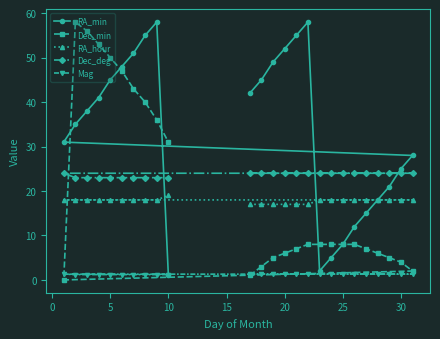

Count the Mag values in the range 1 to 2.

25